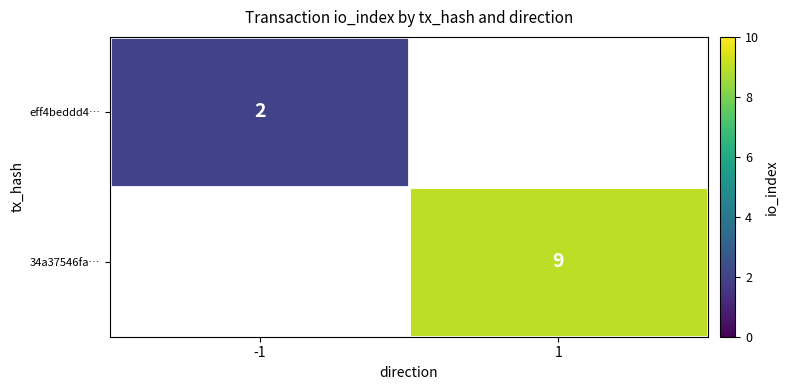

At how many categories does at least one series exceed 5?

1